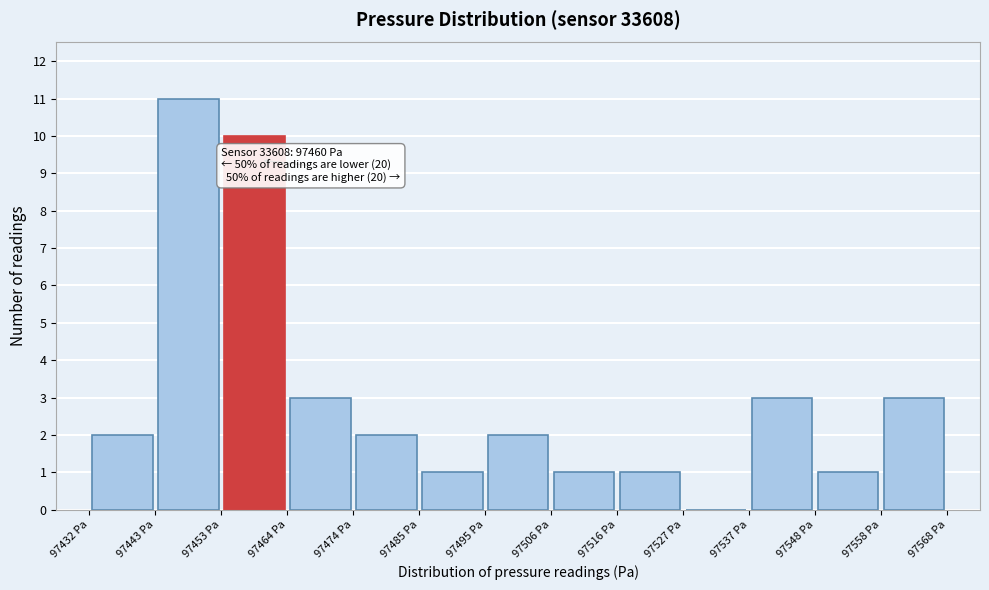

Over which range of the x-axis is the bar tallest?

97442 to 97454